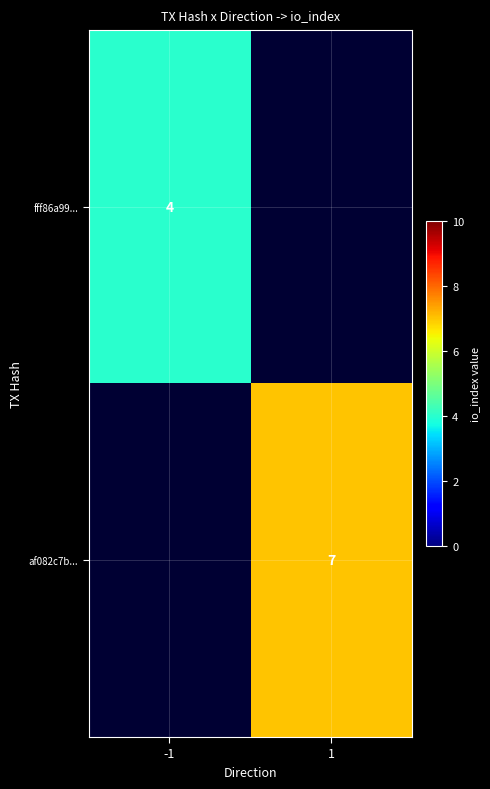

How many distinct data groups are displayed?

2